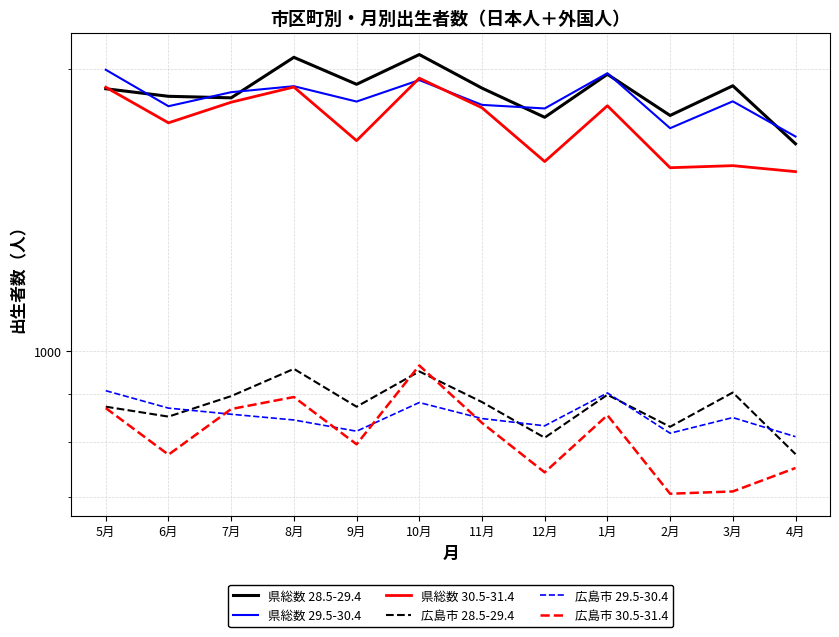

What is the difference between the 広島市 29.5-30.4 values at 8月 and 2月?

27